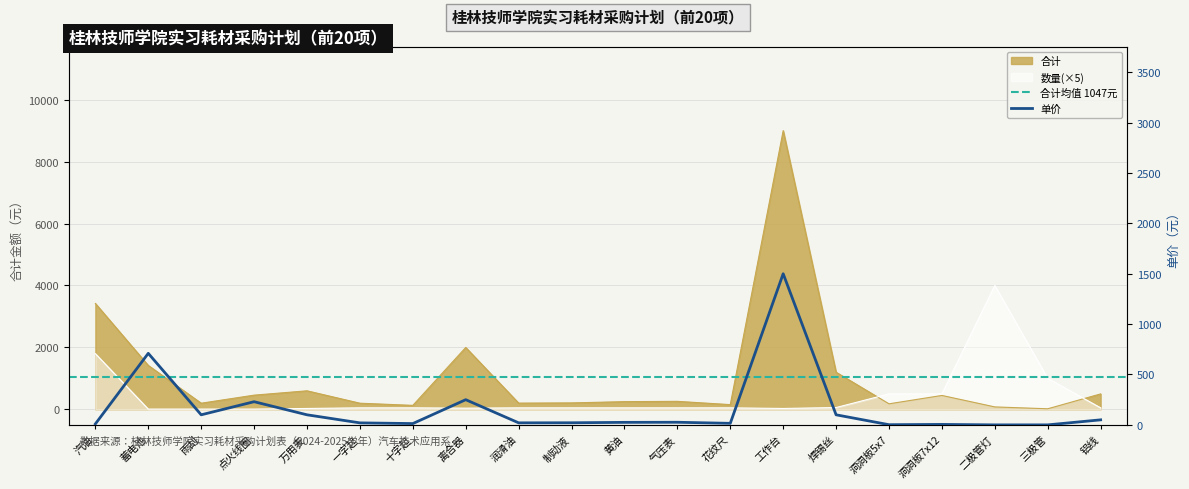

True or false: 单价 has more than 1 points higher than both neighbors.

True